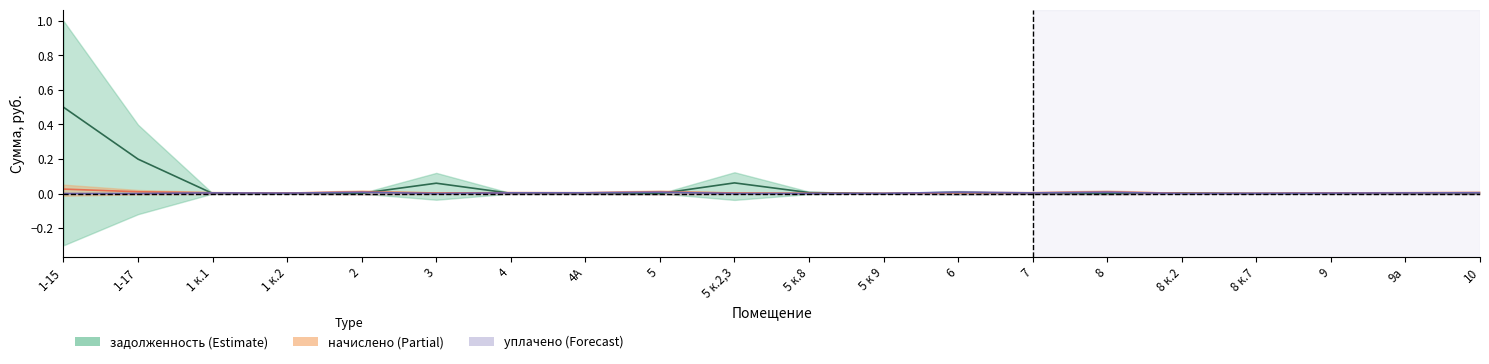

True or false: начислено has a value of 0.0 at 9а.

True